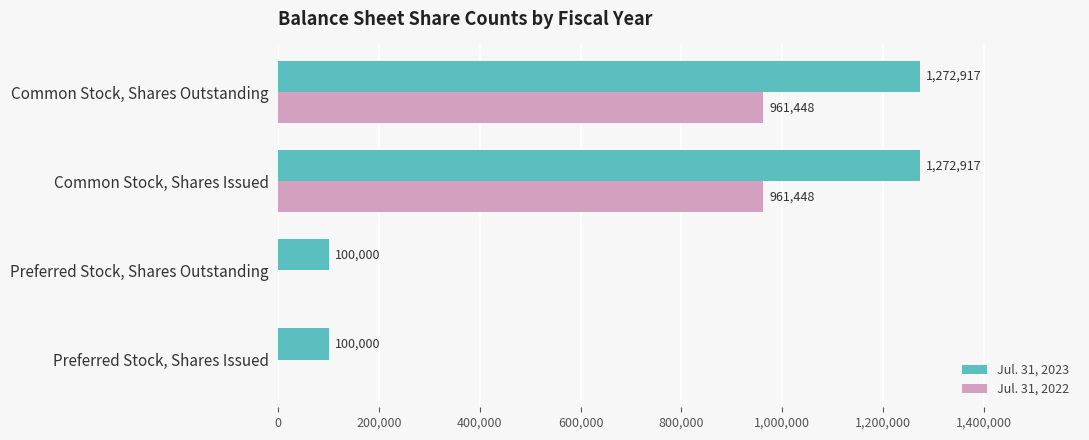

What is the sum of all Jul. 31, 2022 values?

1922896